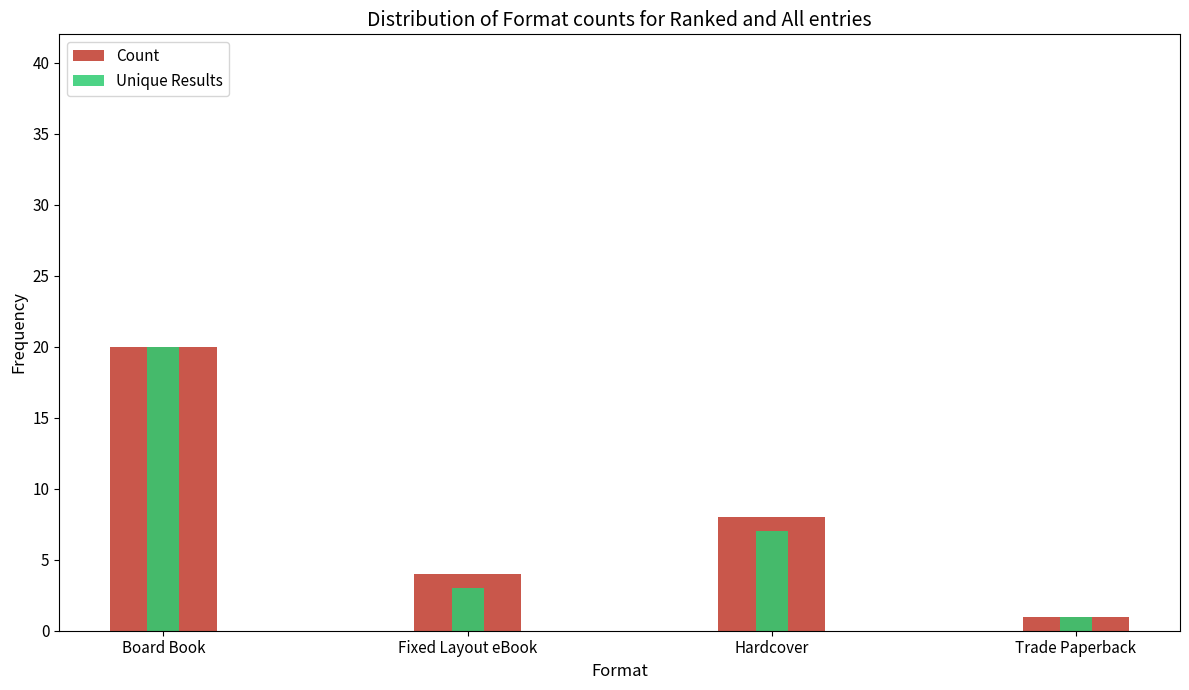

What is the average value of the Count series?

8